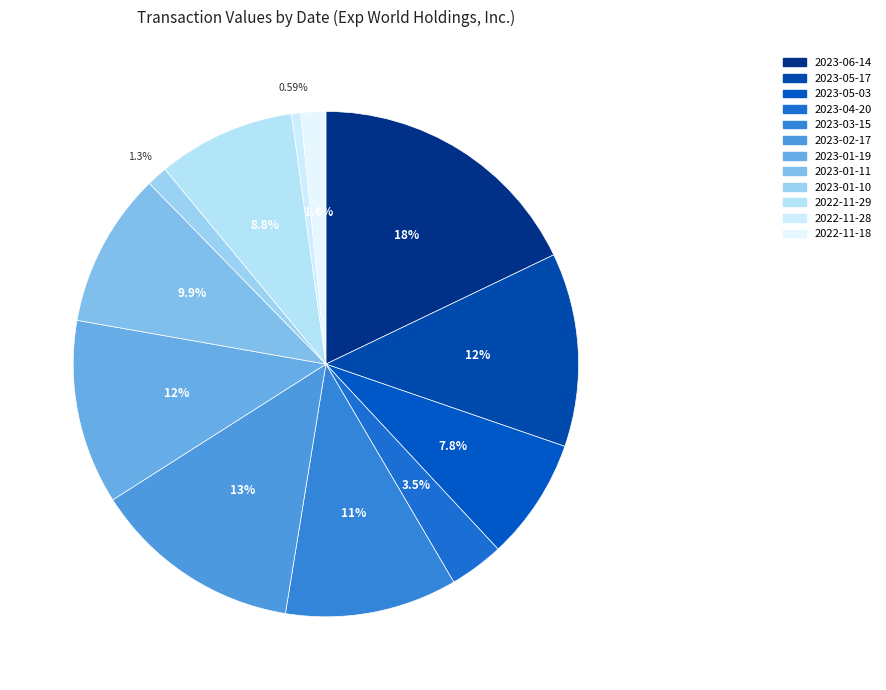

Is there a majority slice in this chart?

No